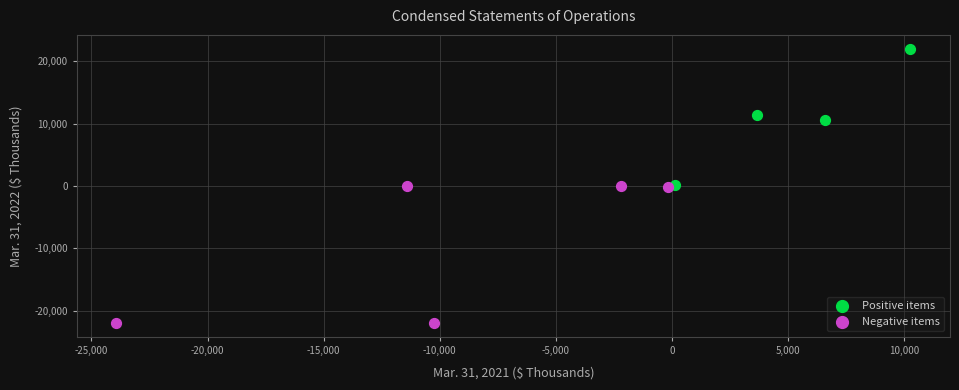

Which series contains the highest Y value?

Positive items